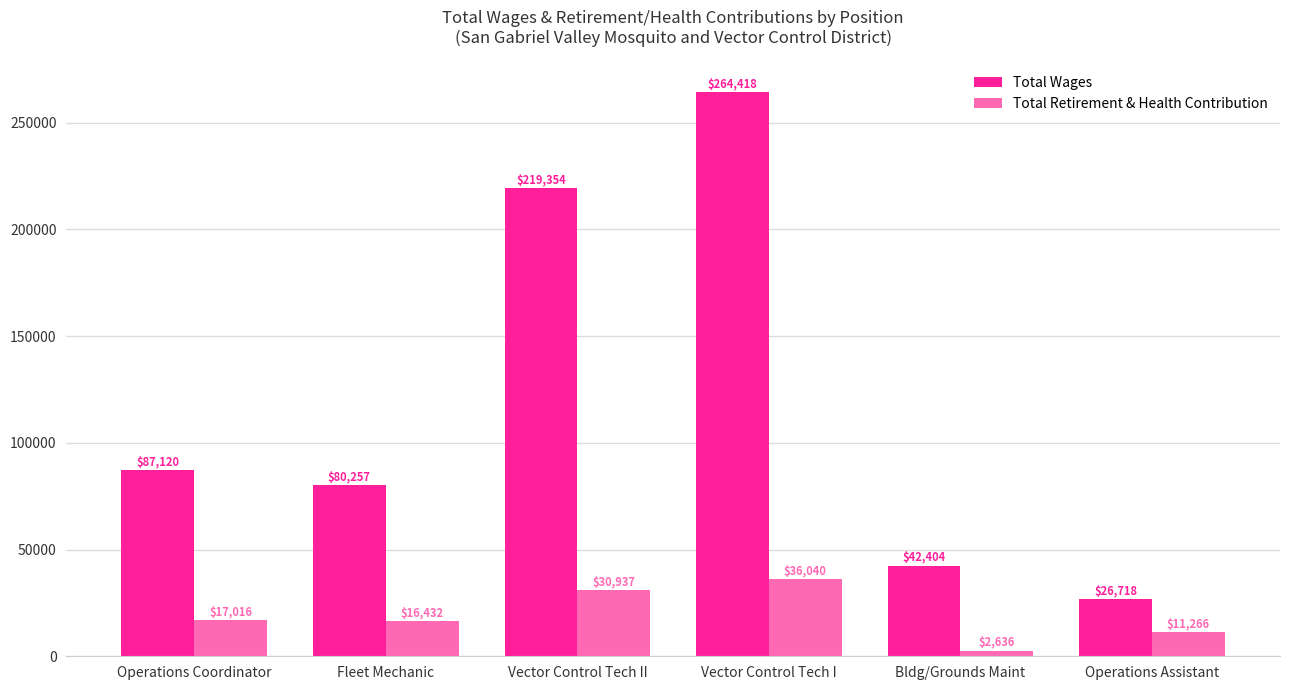

Which series changed the most between Fleet Mechanic and Vector Control Tech I?

Total Wages